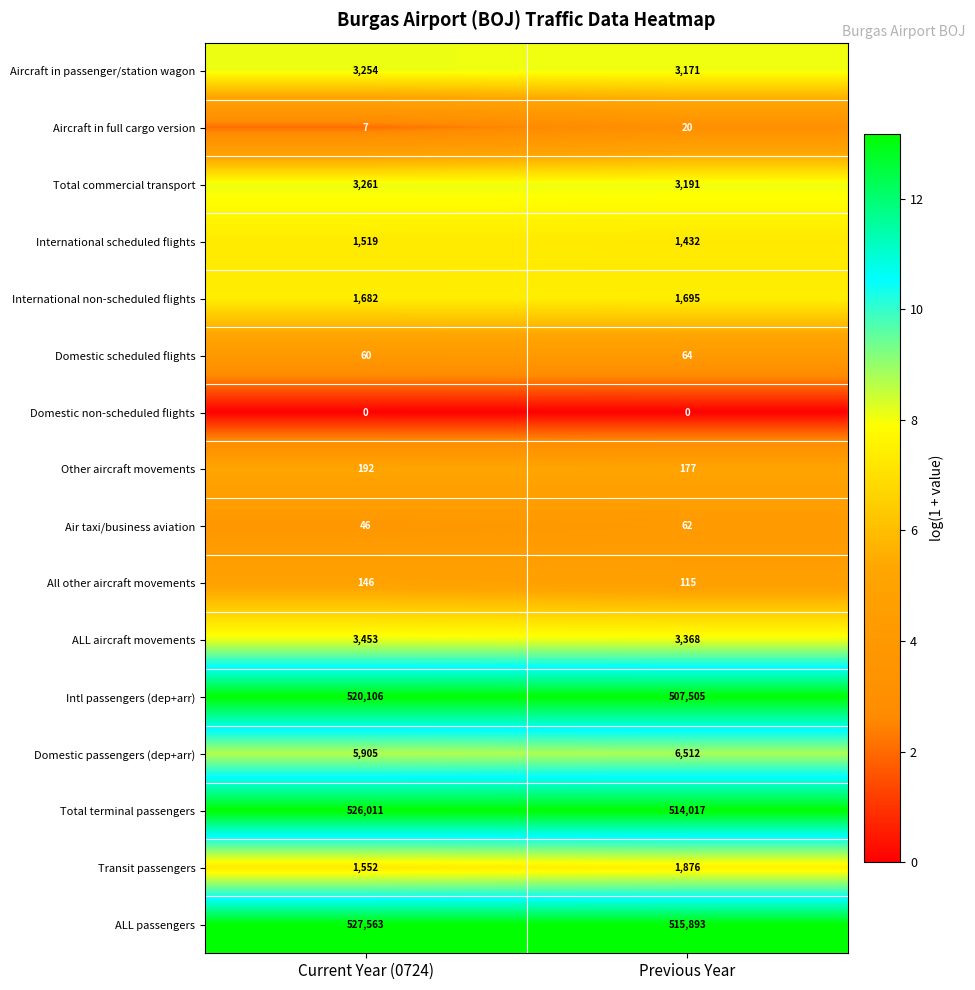

What value does the All other aircraft movements series have at Current Year (0724), to the nearest 5?

145